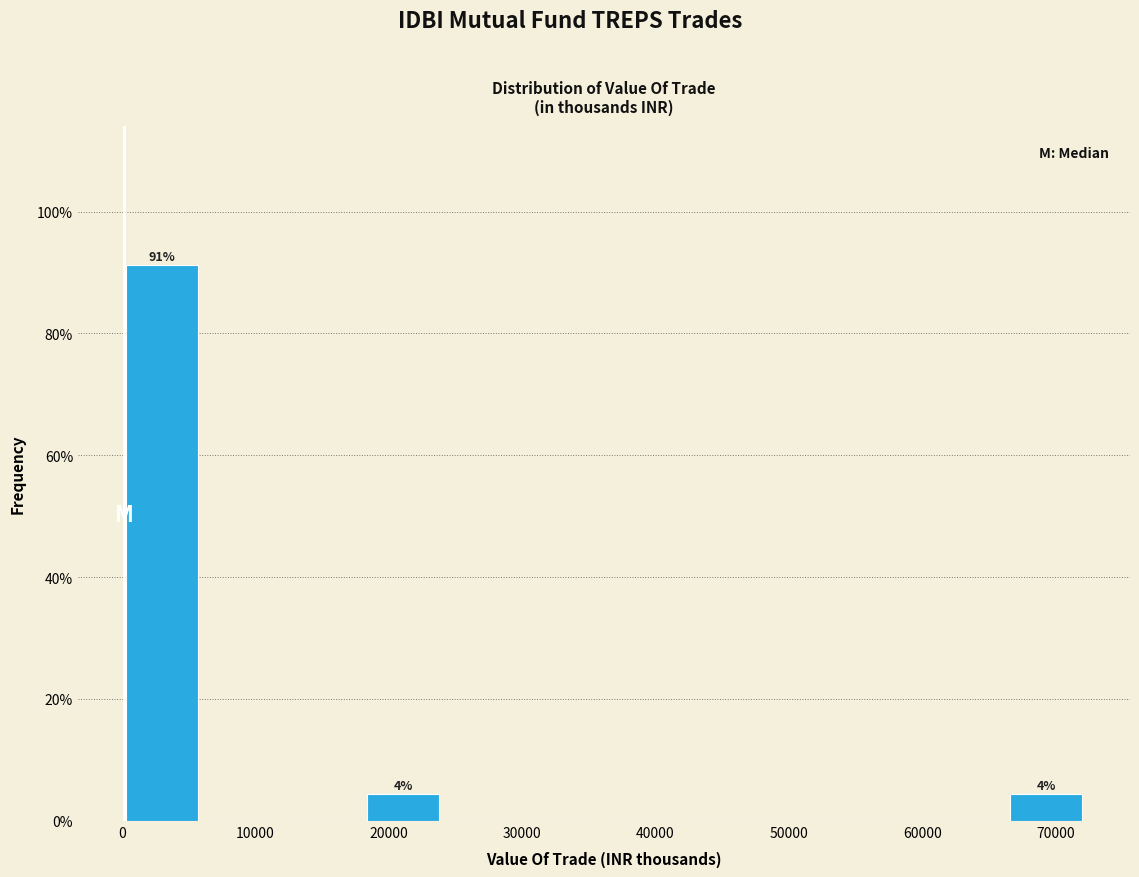

Which range on the x-axis has the tallest bar?

0 to 6000